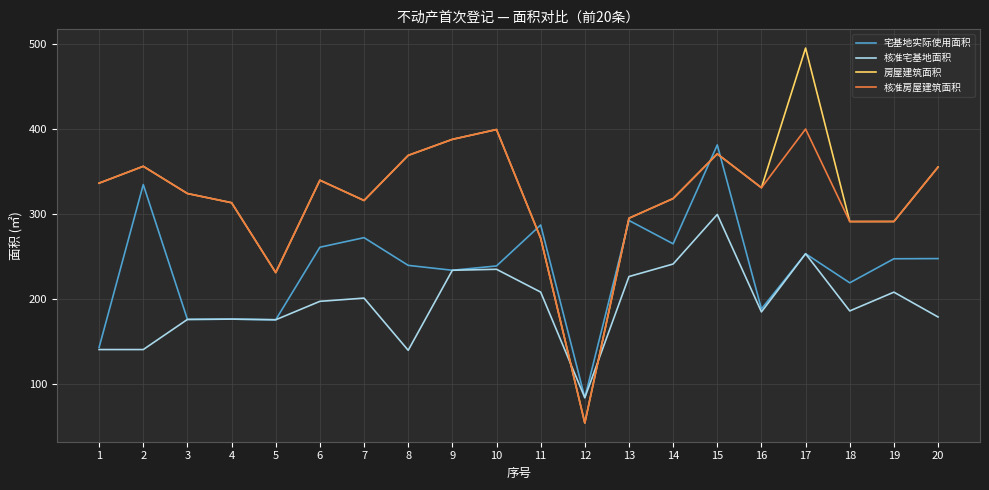

What is the sum of all 房屋建筑面积 values?

6448.6